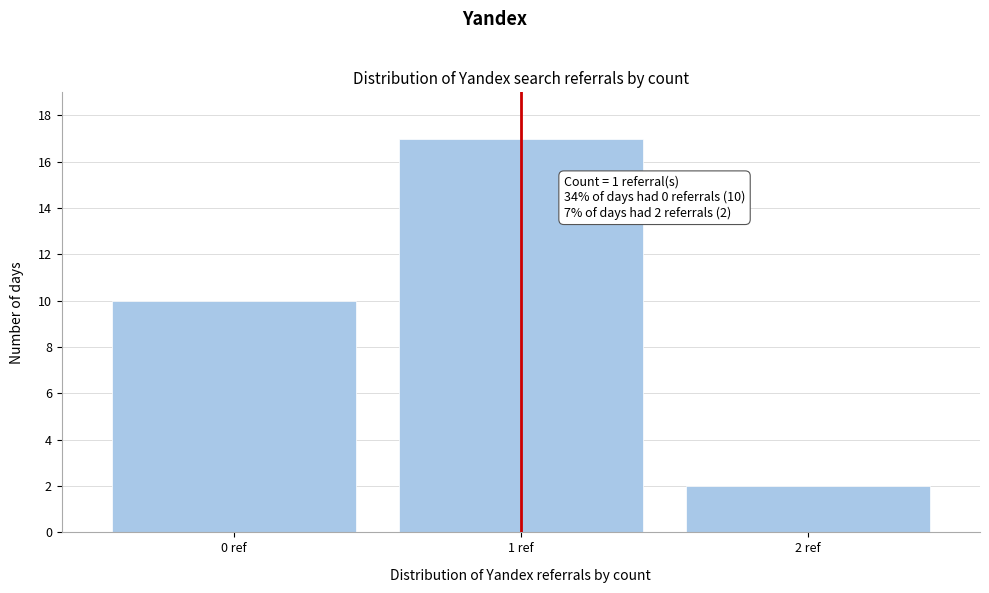

Reading left to right, what are all the values shown in this chart?

0 ref=10	1 ref=17	2 ref=2